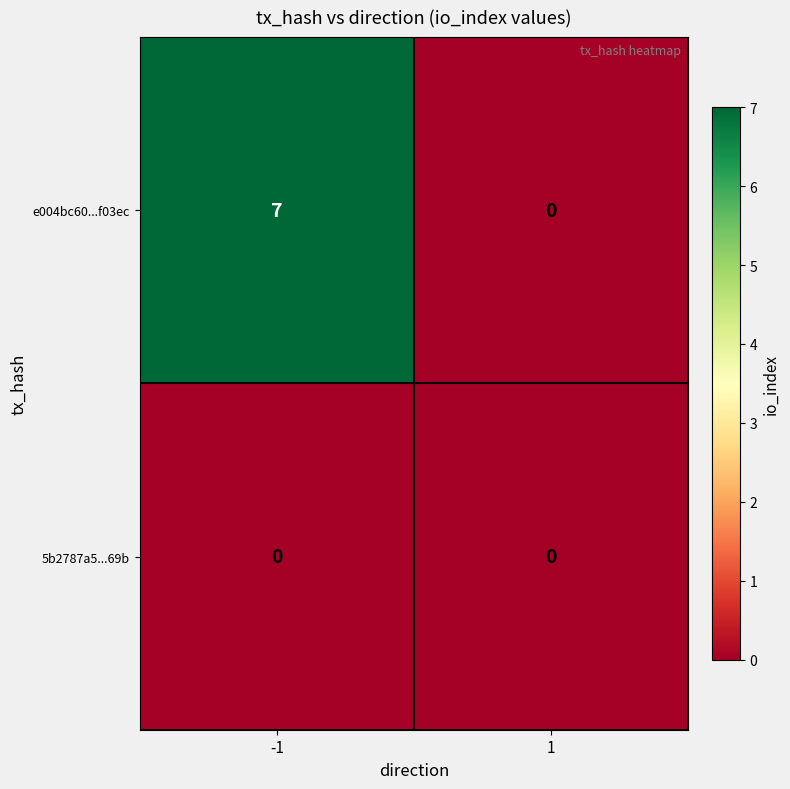

True or false: e004bc60...f03ec has a value of 4 at -1.

False